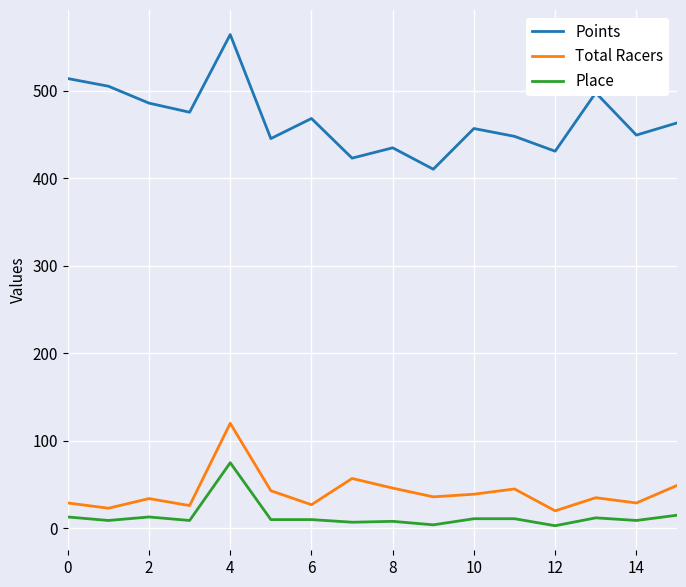

True or false: Total Racers and Place cross at least once.

False